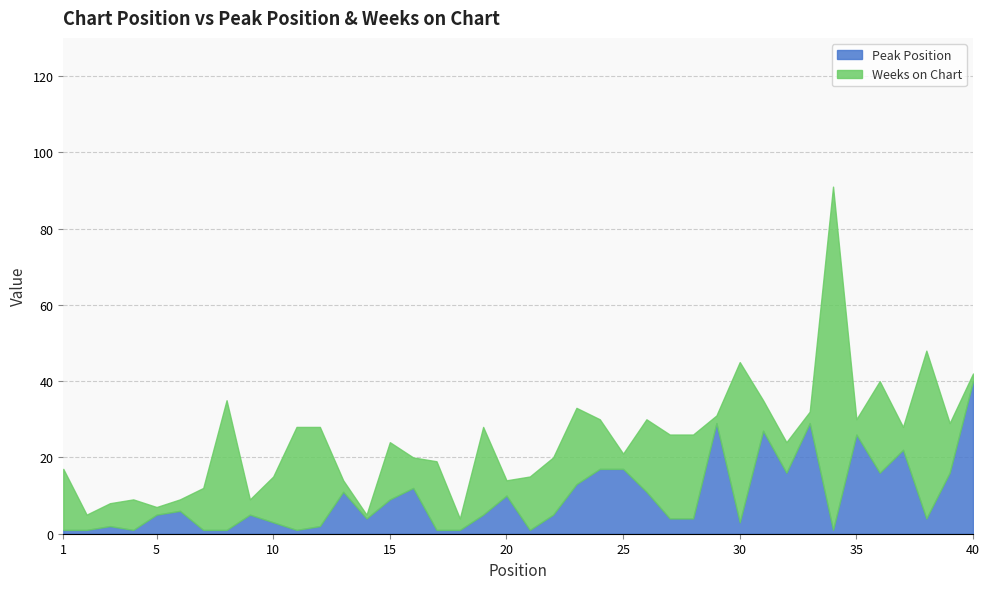

Which series changed the most between 12 and 14?

Weeks on Chart